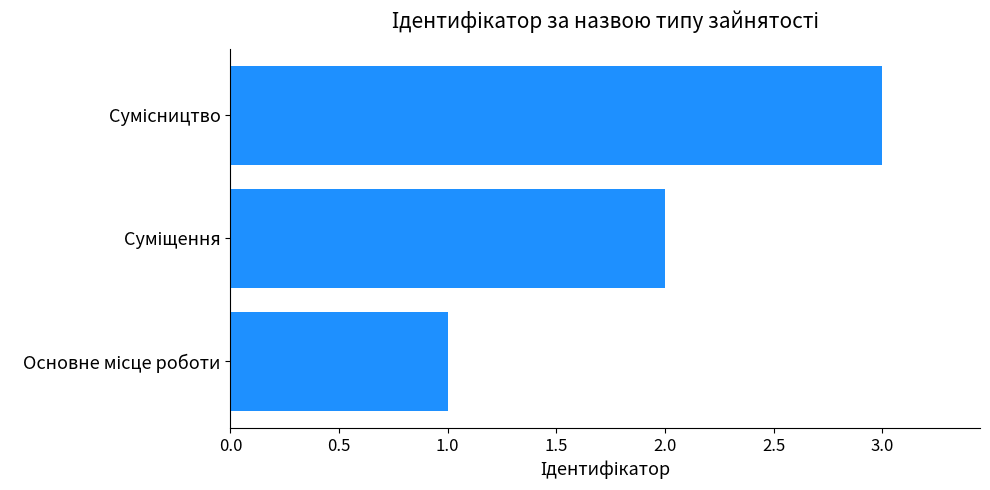

What is the greatest value displayed?

3